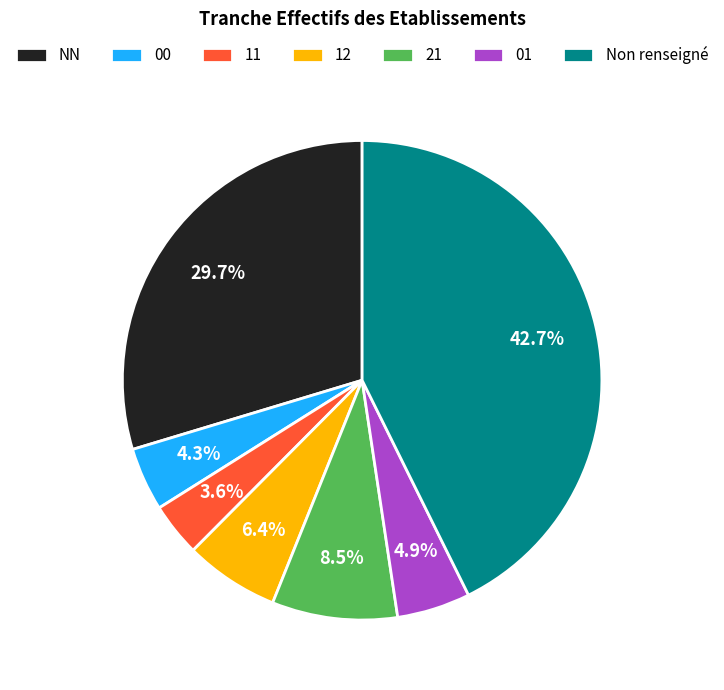

Which has a higher value, 21 or 12?

21